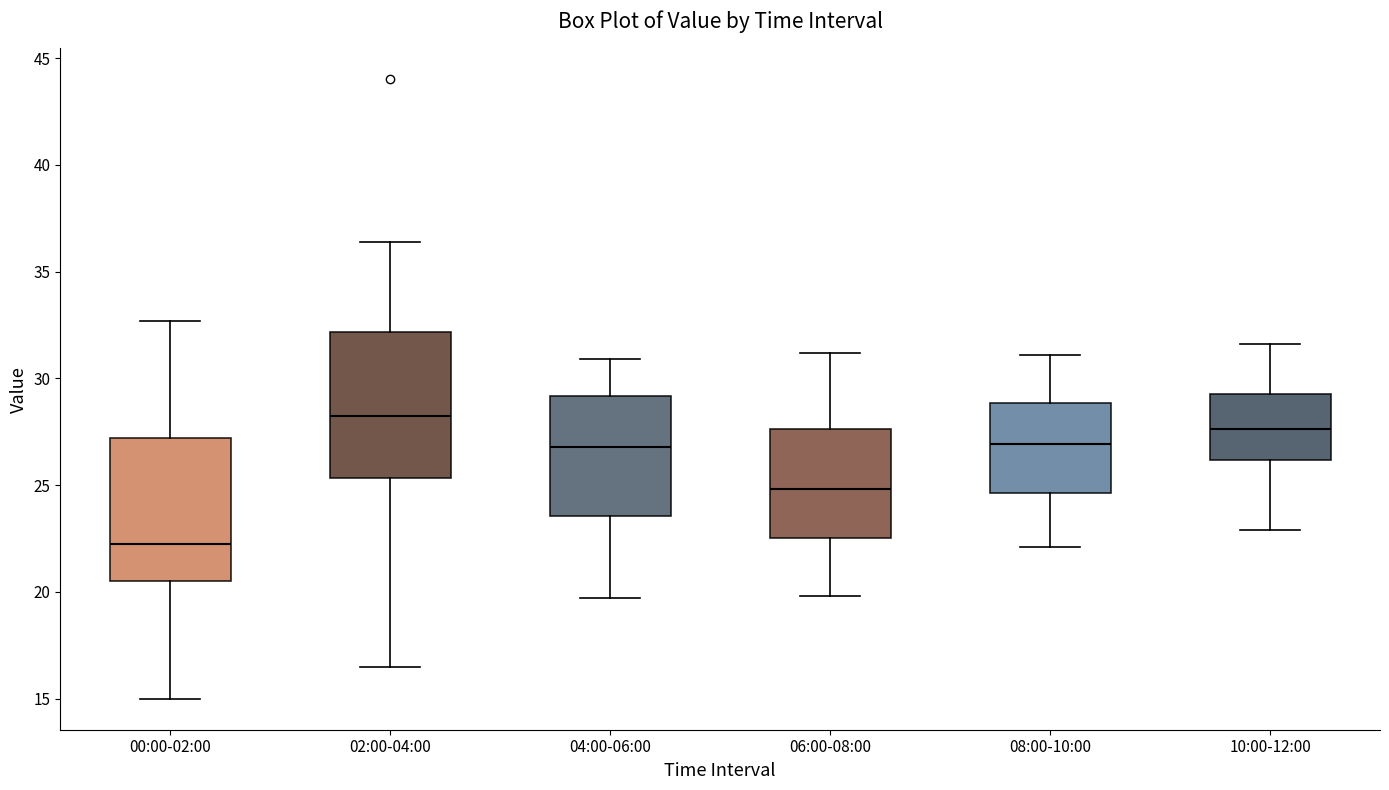

Where is the lower edge of the box for 00:00-02:00 on the y-axis? The values are not printed on the chart, so give them approximately, as read against the axis.

20.5